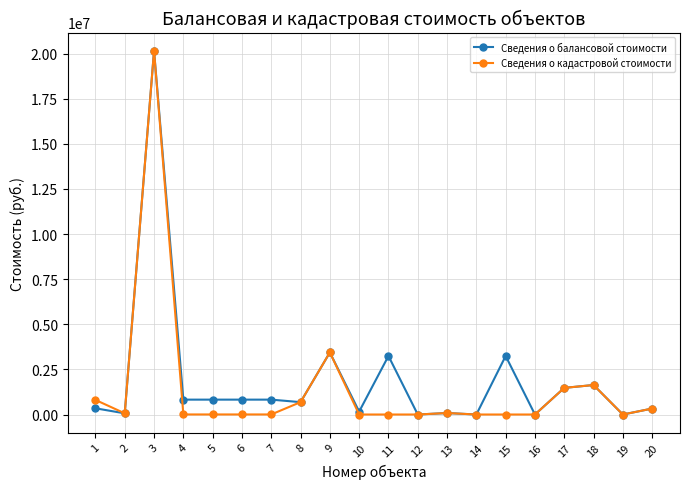

At how many categories does at least one series exceed 17118012?

1